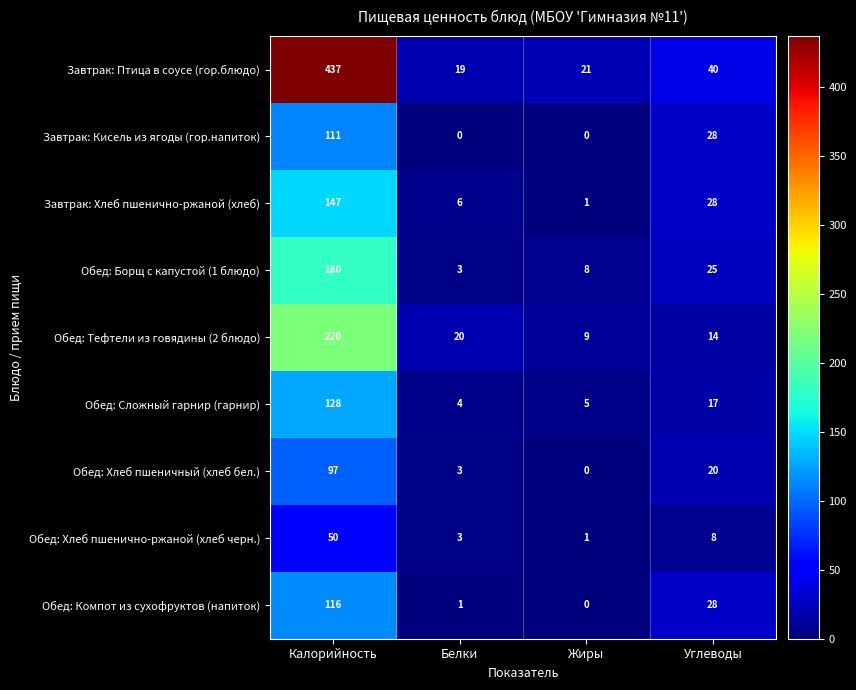

What is the lowest value of the Обед: Сложный гарнир (гарнир) series?

4